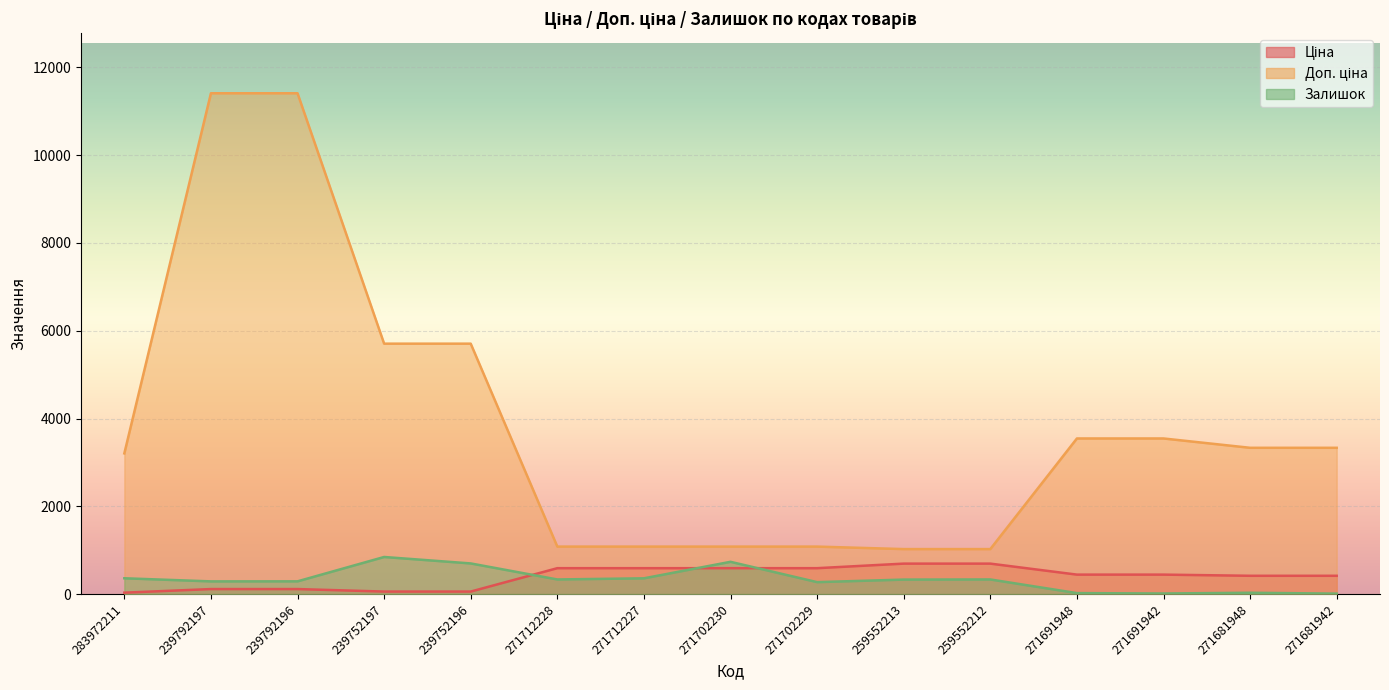

How many values in the Ціна series exceed 443?

8